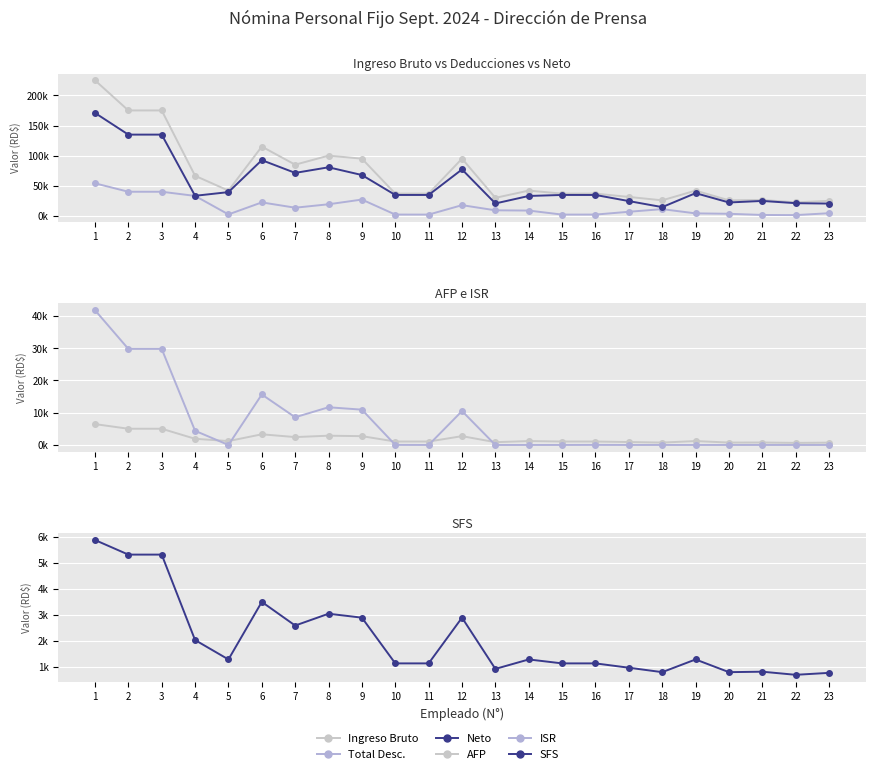

How many data points in Ingreso Bruto are less than 42000?

11